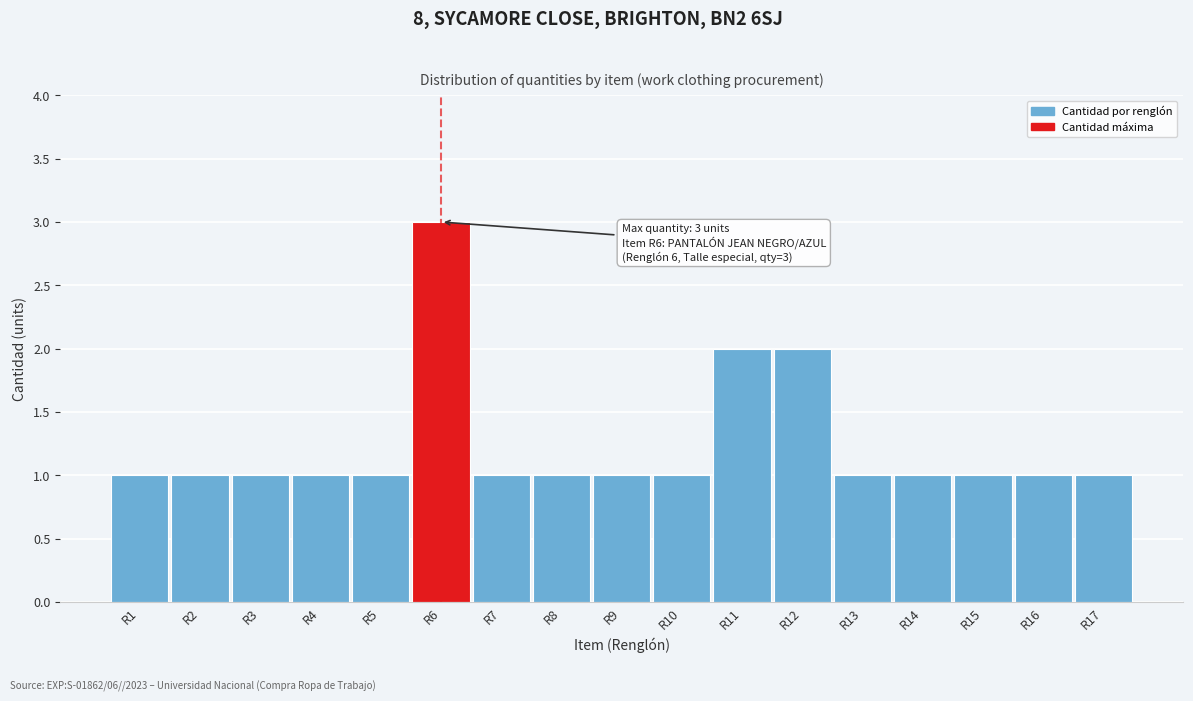

Over which range of the x-axis is the bar tallest?

5.5 to 6.5